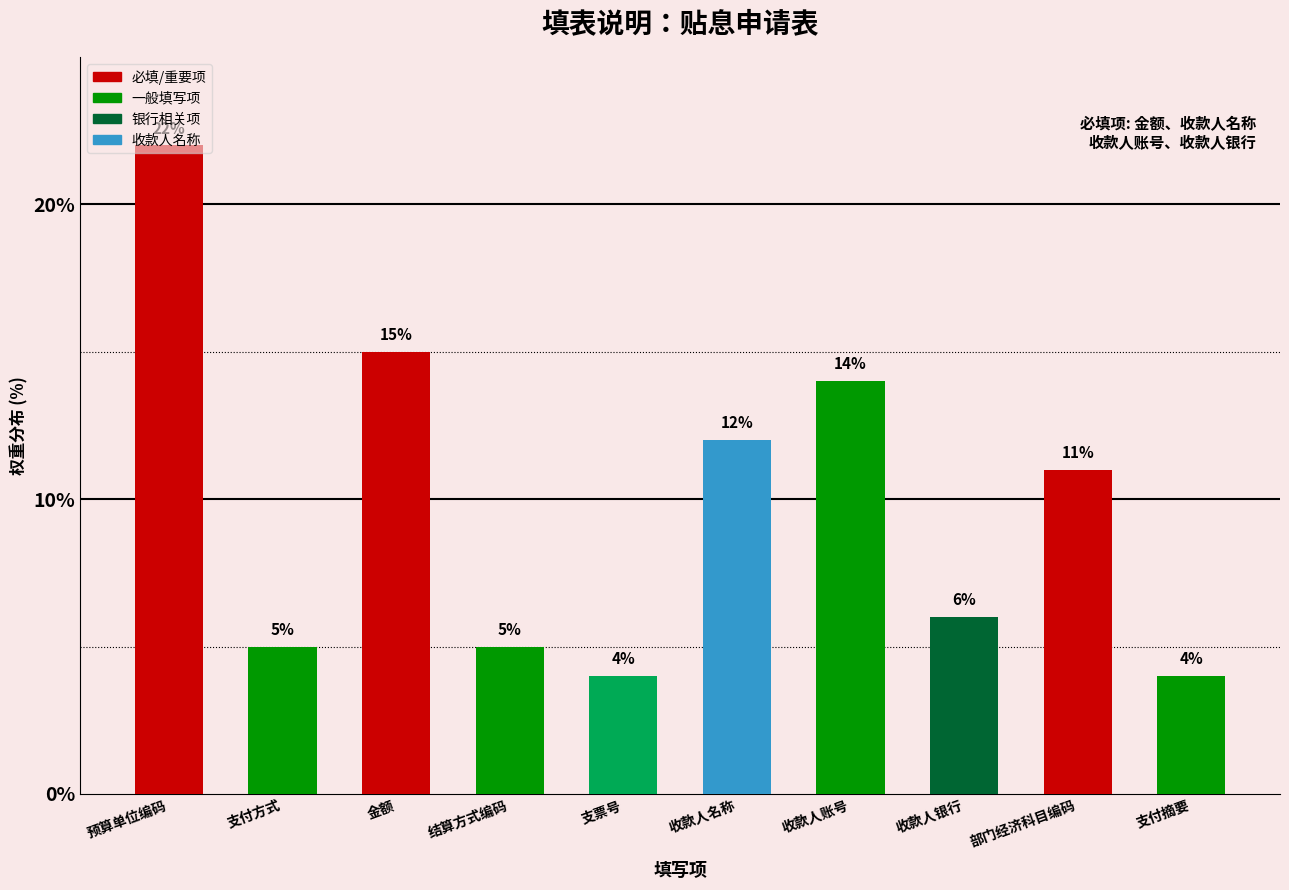

True or false: the data shows 11 at 部门经济科目编码.

True